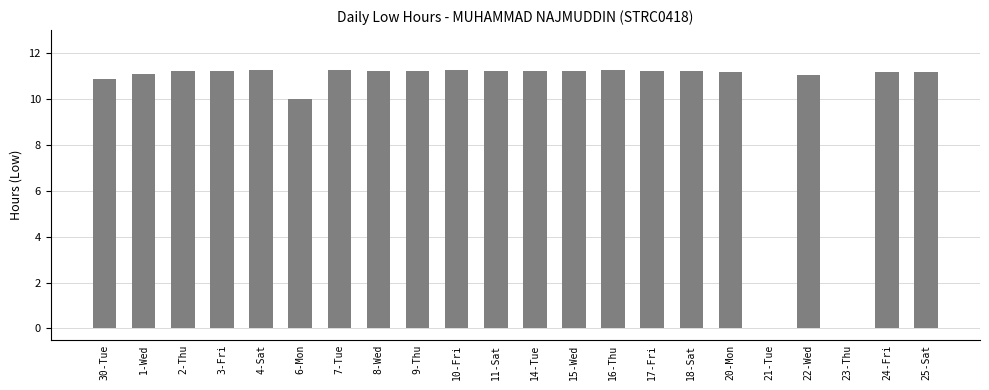

What is the maximum value shown in the chart?

11.3